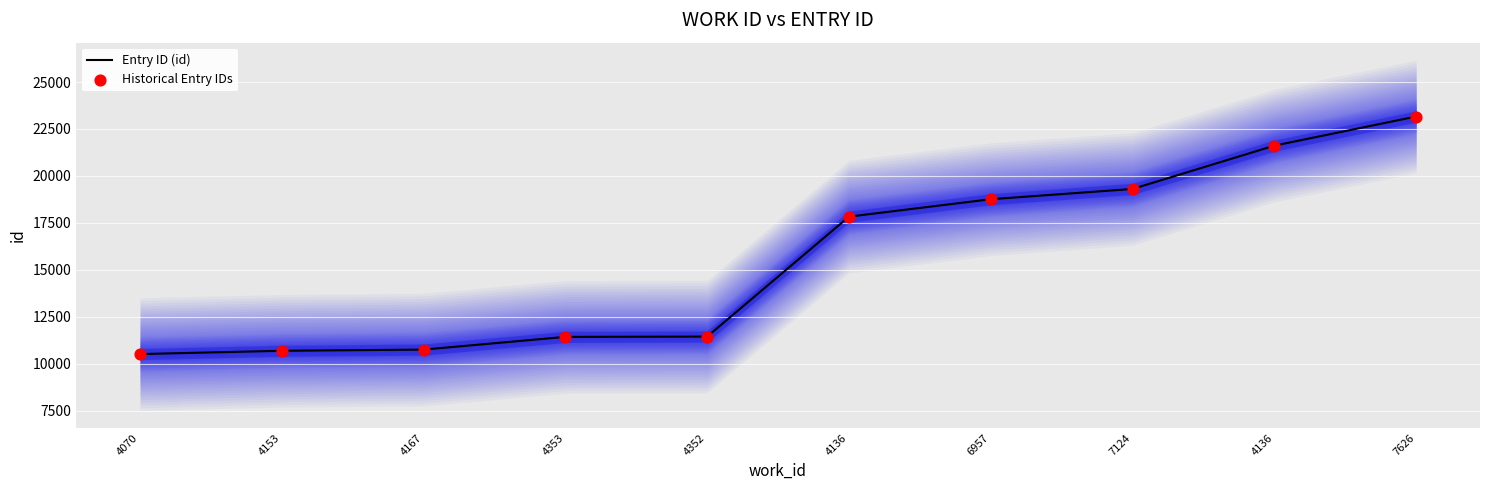

At how many categories does at least one series exceed 11318?

7